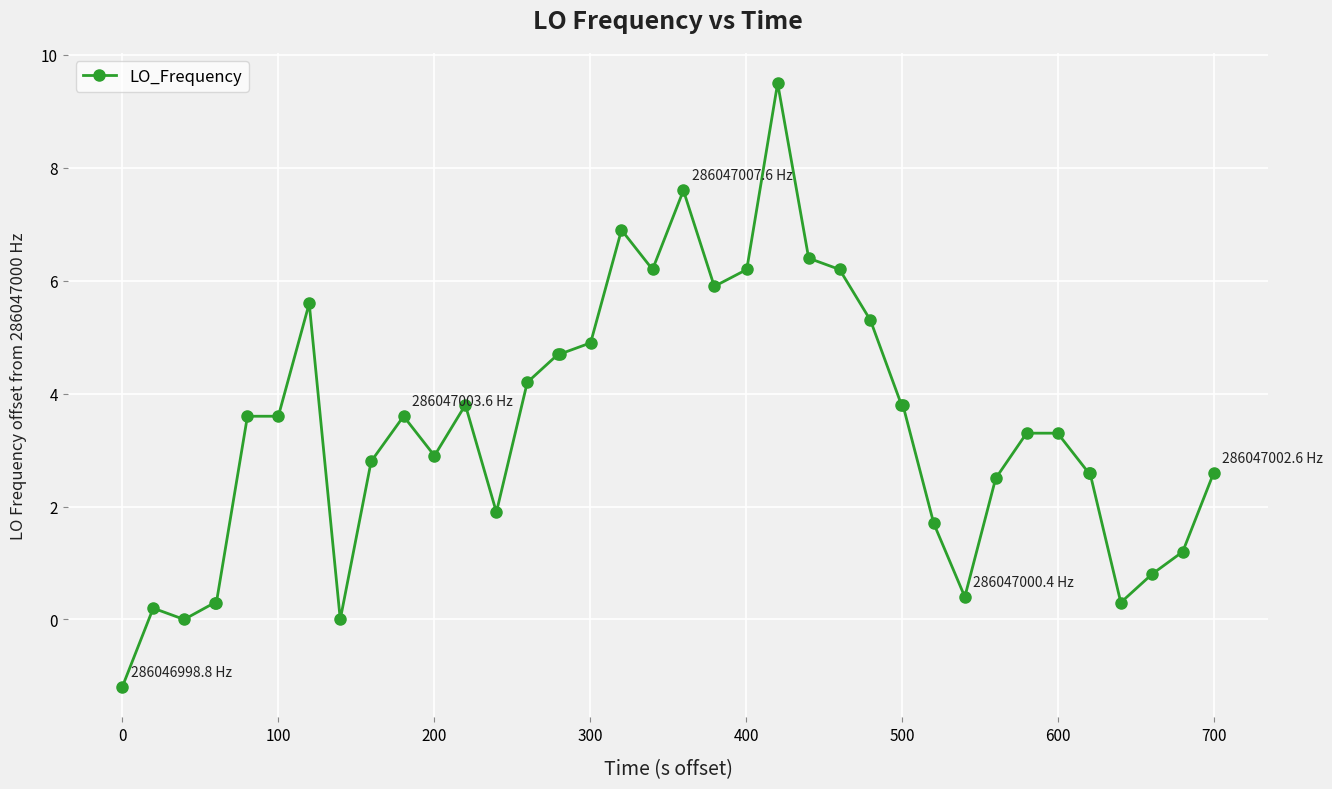

How many lines are shown in the chart?

1